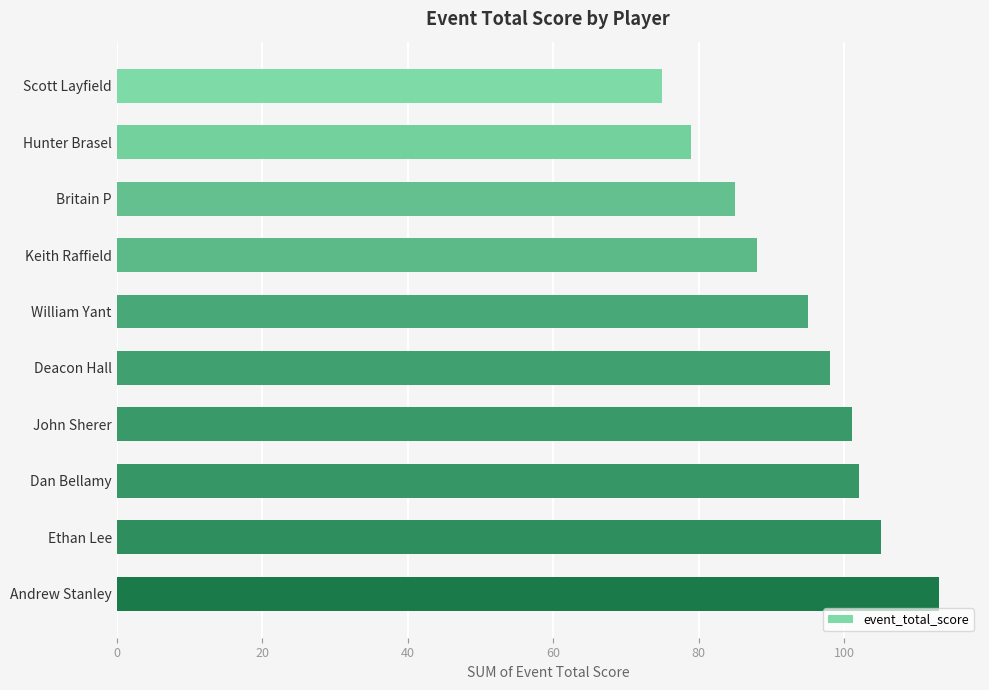

What is the label of the 8th bar from the bottom?

Britain P